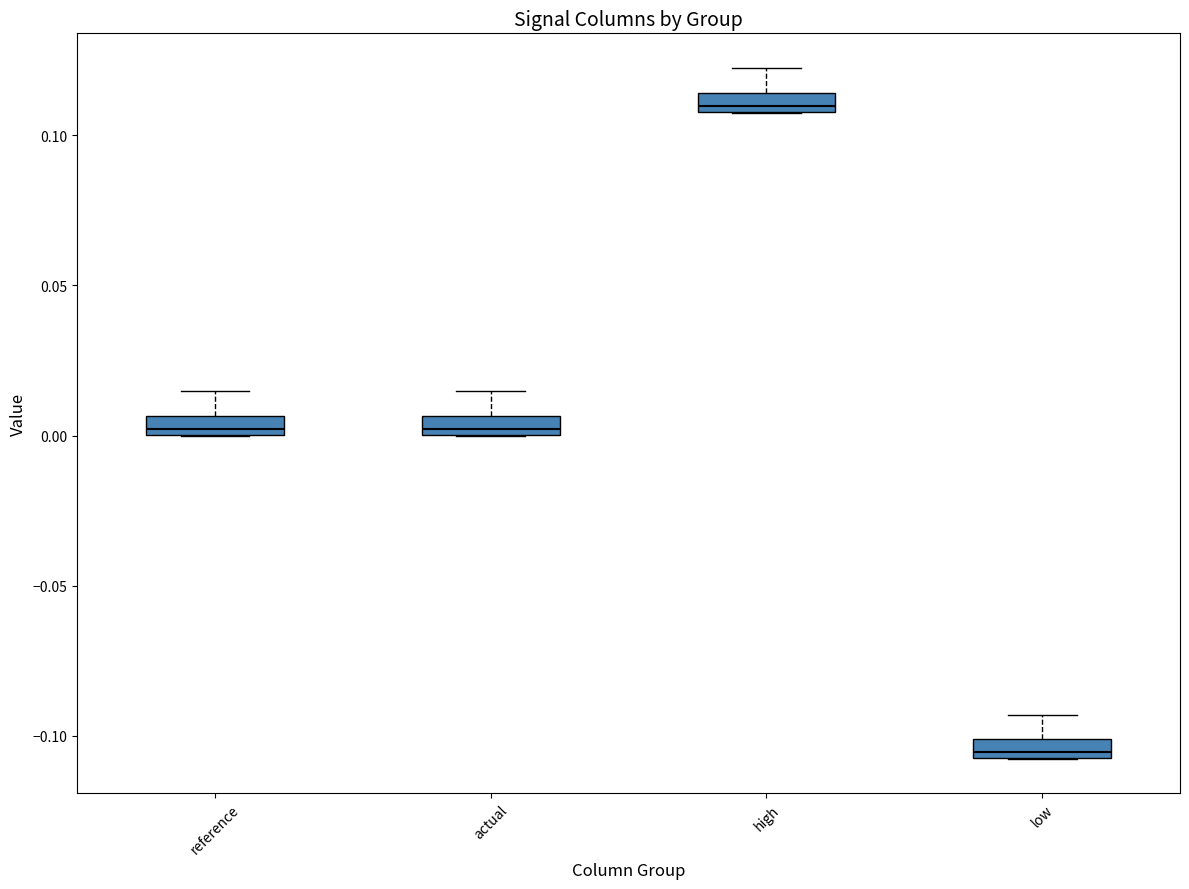

Which box has the highest median line?

high